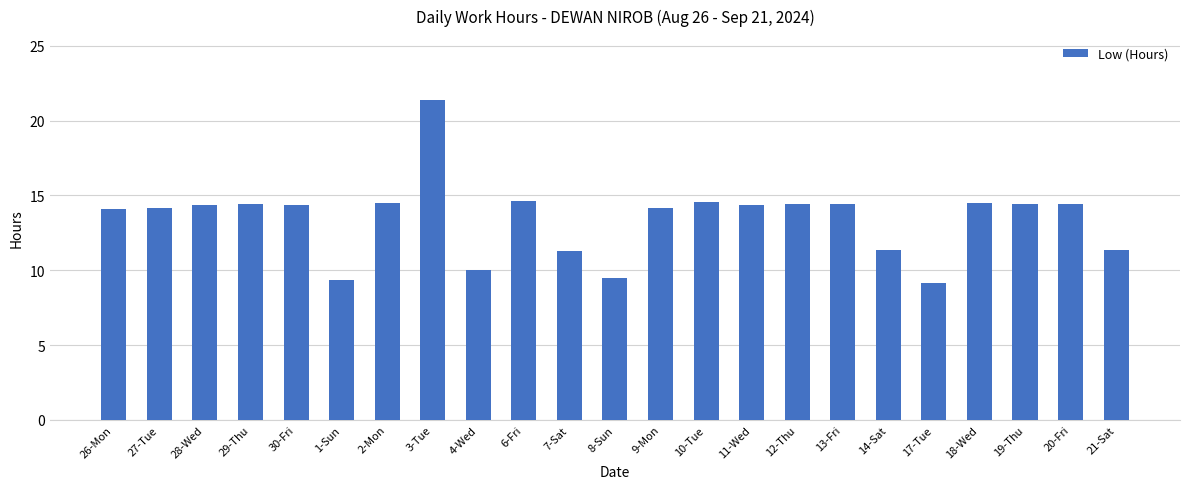

What is the greatest value displayed?

21.4